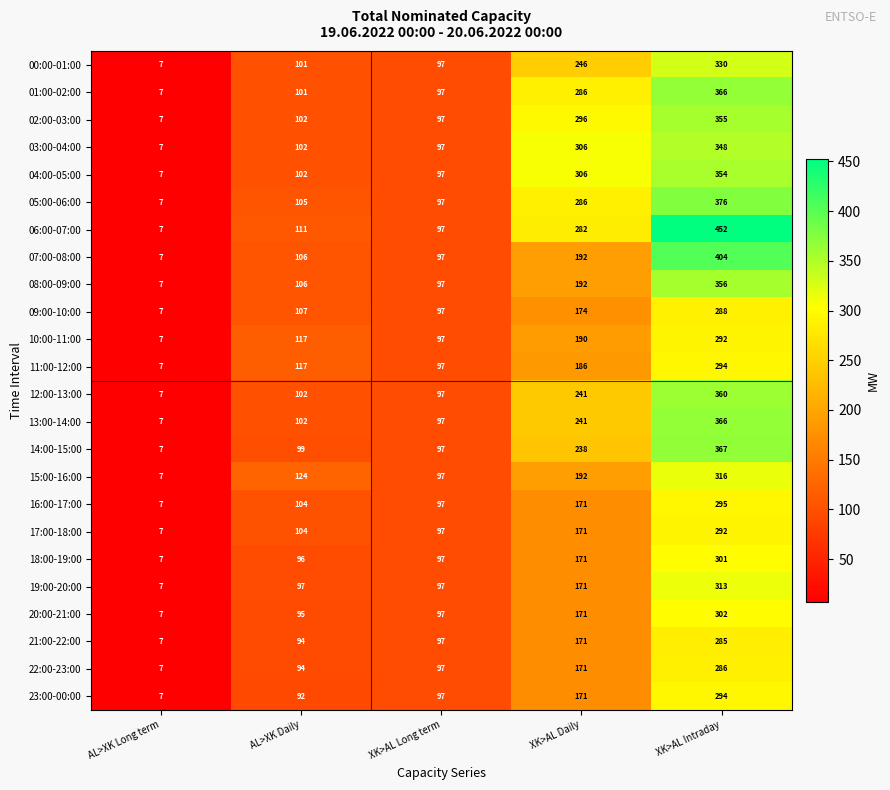

Rank the categories by 00:00-01:00 value from highest to lowest.

XK>AL Intraday, XK>AL Daily, AL>XK Daily, XK>AL Long term, AL>XK Long term